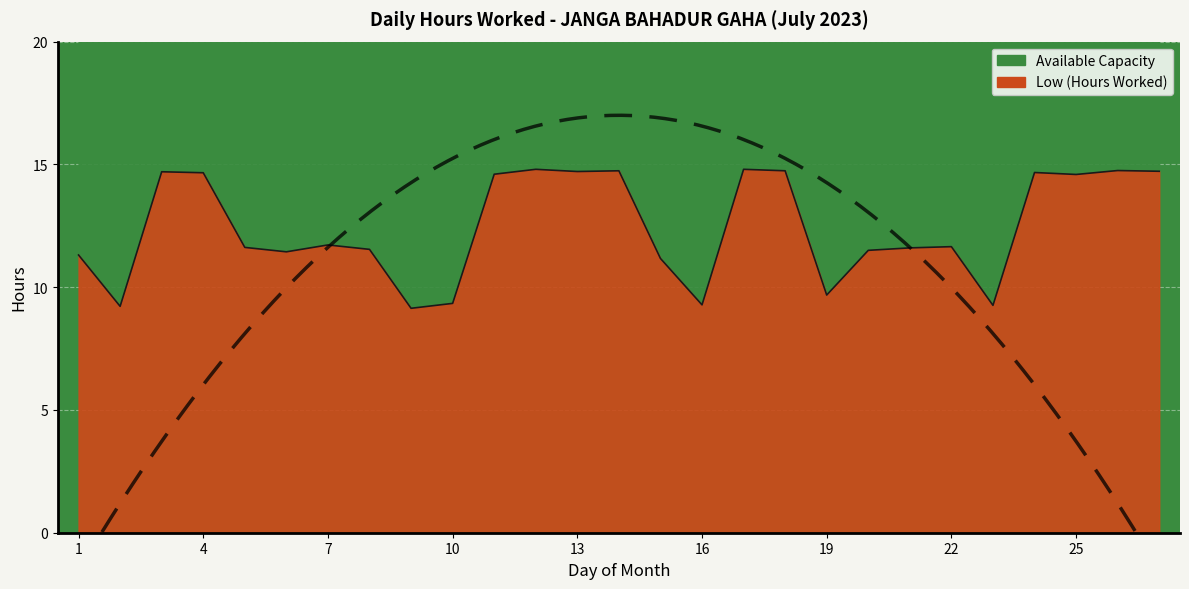

What is the value of the 24th point from the left?

14.7